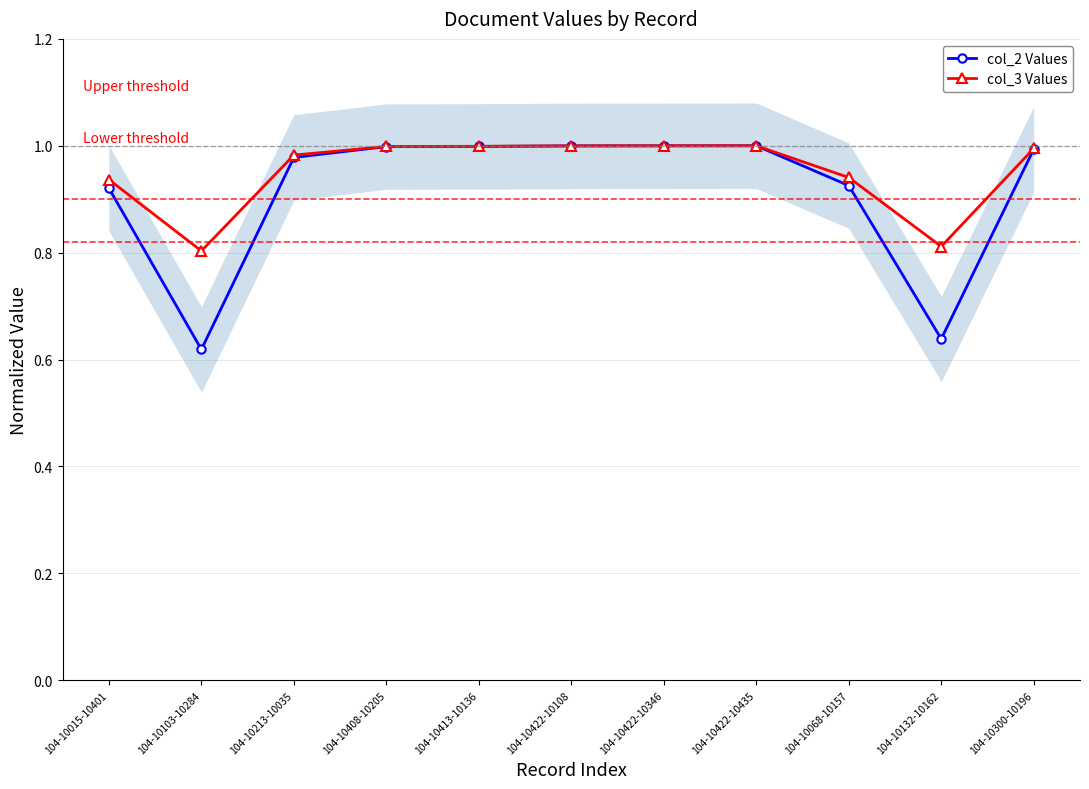

The value of col_2 Values at 104-10422-10108 is 1.0. True or false?

True